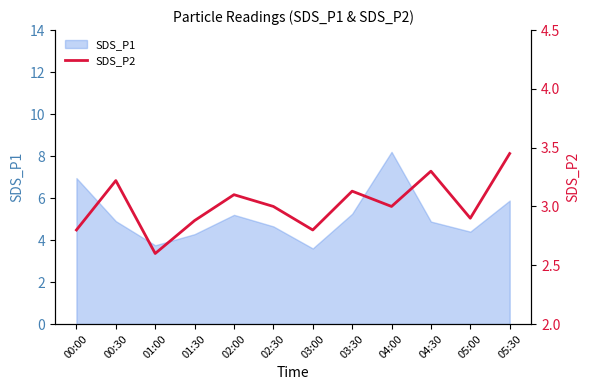

Reading left to right, what are all the values shown in this chart?

2.8	3.2	2.6	2.9	3.1	3.0	2.8	3.1	3.0	3.3	2.9	3.5